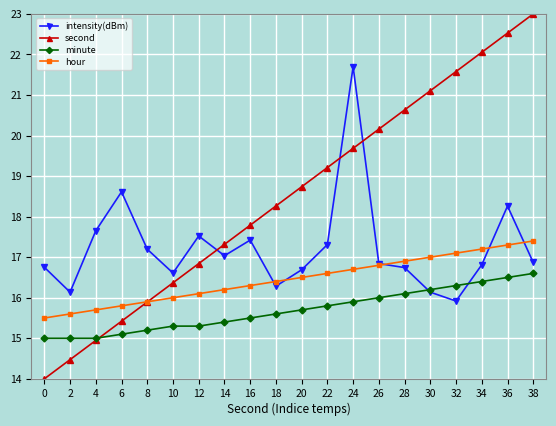

Rank the series by their maximum value, from highest to lowest.

second, intensity(dBm), hour, minute